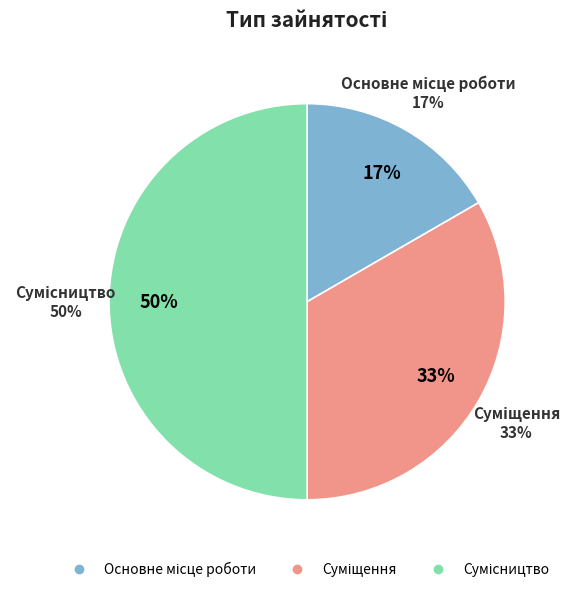

The Суміщення slice represents 42% of the pie. True or false?

False